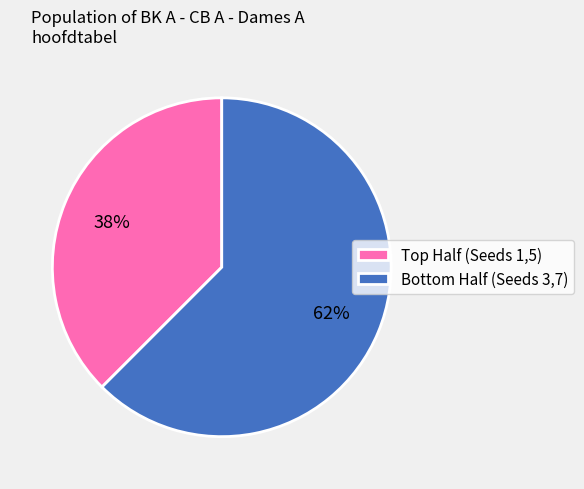

To the nearest percent, what is the average slice percentage?

50%